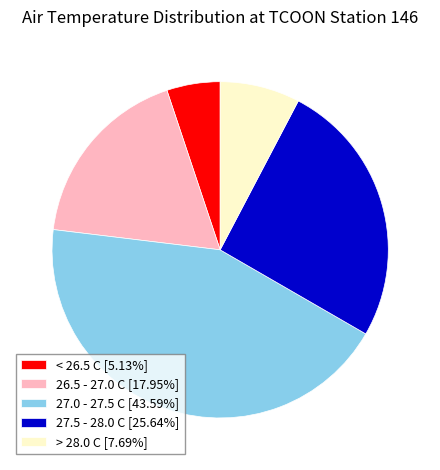

Do 26.5 - 27.0 C [17.95%] and 27.5 - 28.0 C [25.64%] together represent more than half of the pie?

No